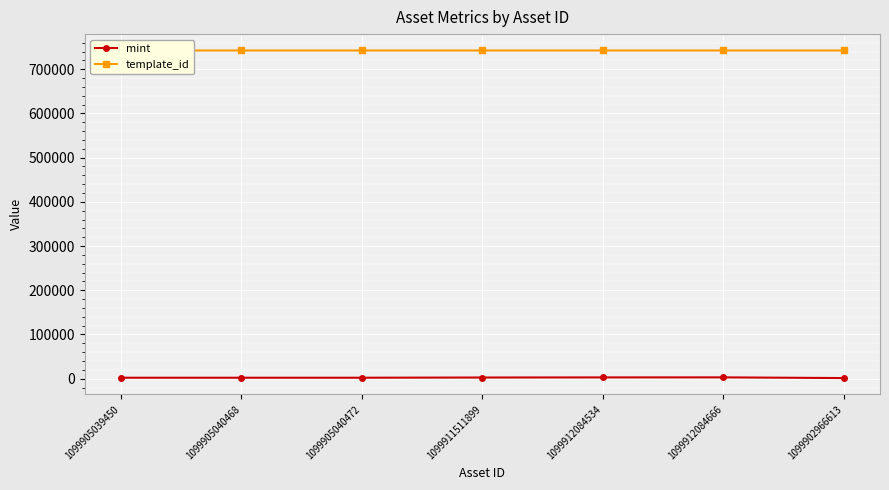

How many values in the template_id series exceed 742308?

1